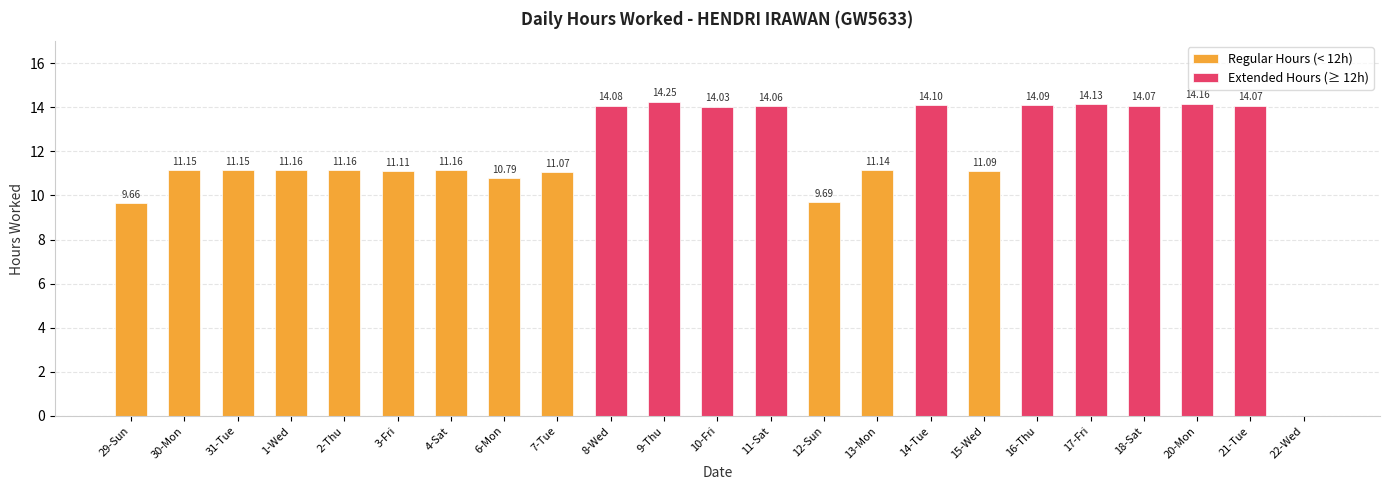

What is the sum of the values at 15-Wed and 3-Fri?

22.2